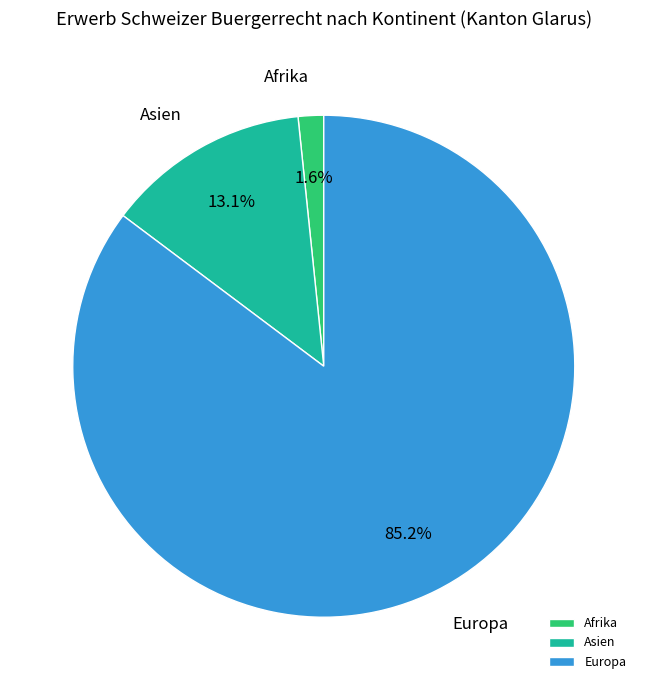

Rank the categories by value from highest to lowest.

Europa, Asien, Afrika